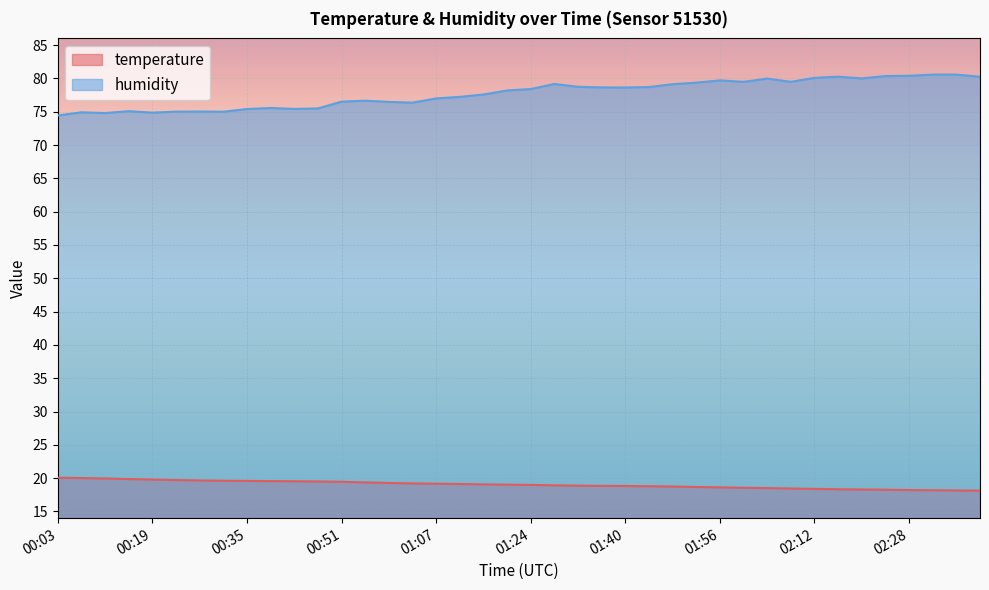

Between 01:20 and 01:56, which series saw the biggest shift?

humidity